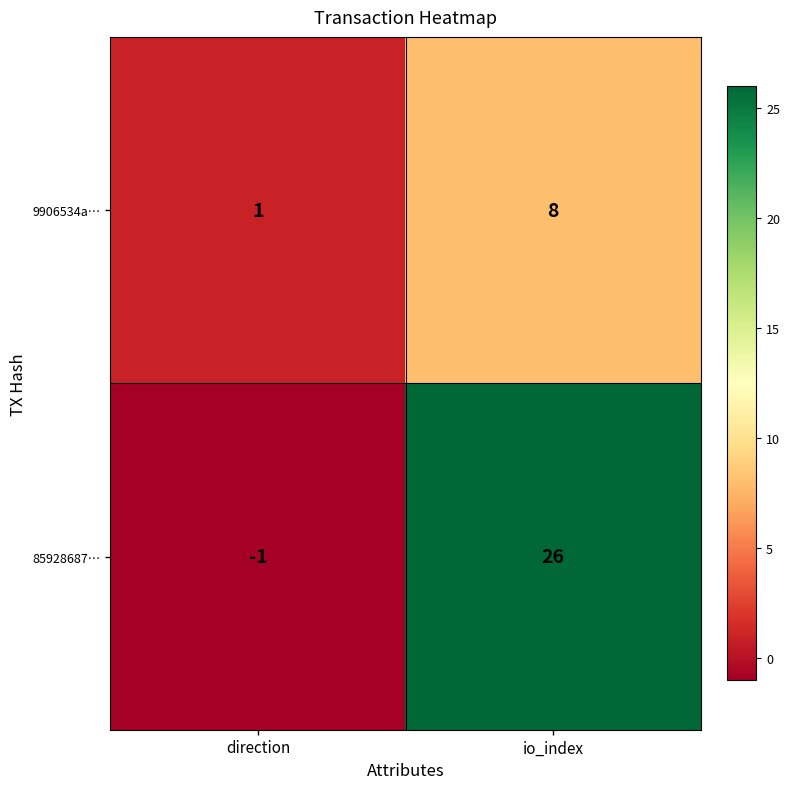

Reading left to right, extract all data points from this chart.

9906534a…: 1	8
85928687…: -1	26